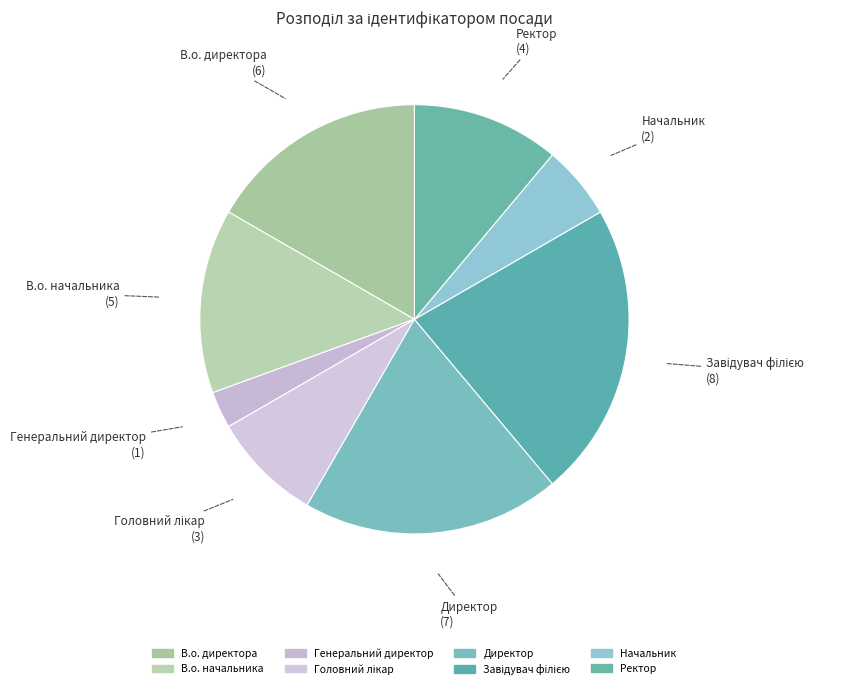

Does any single category account for the majority?

No